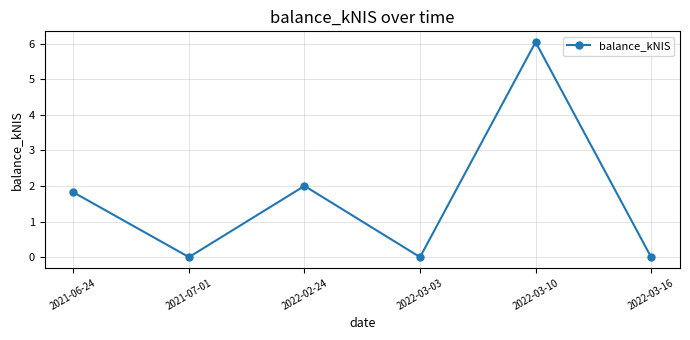

What is the difference between the second highest and minimum values?

2.0